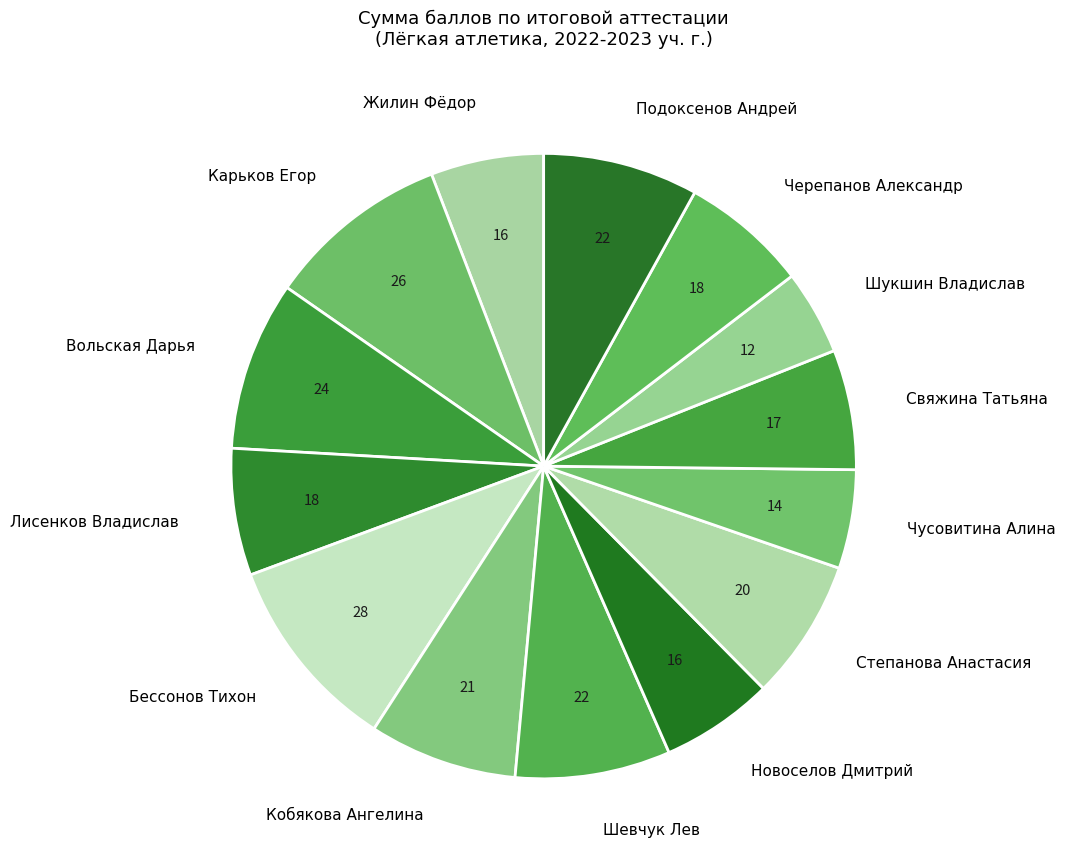

Which category has the biggest portion of the pie?

Бессонов Тихон